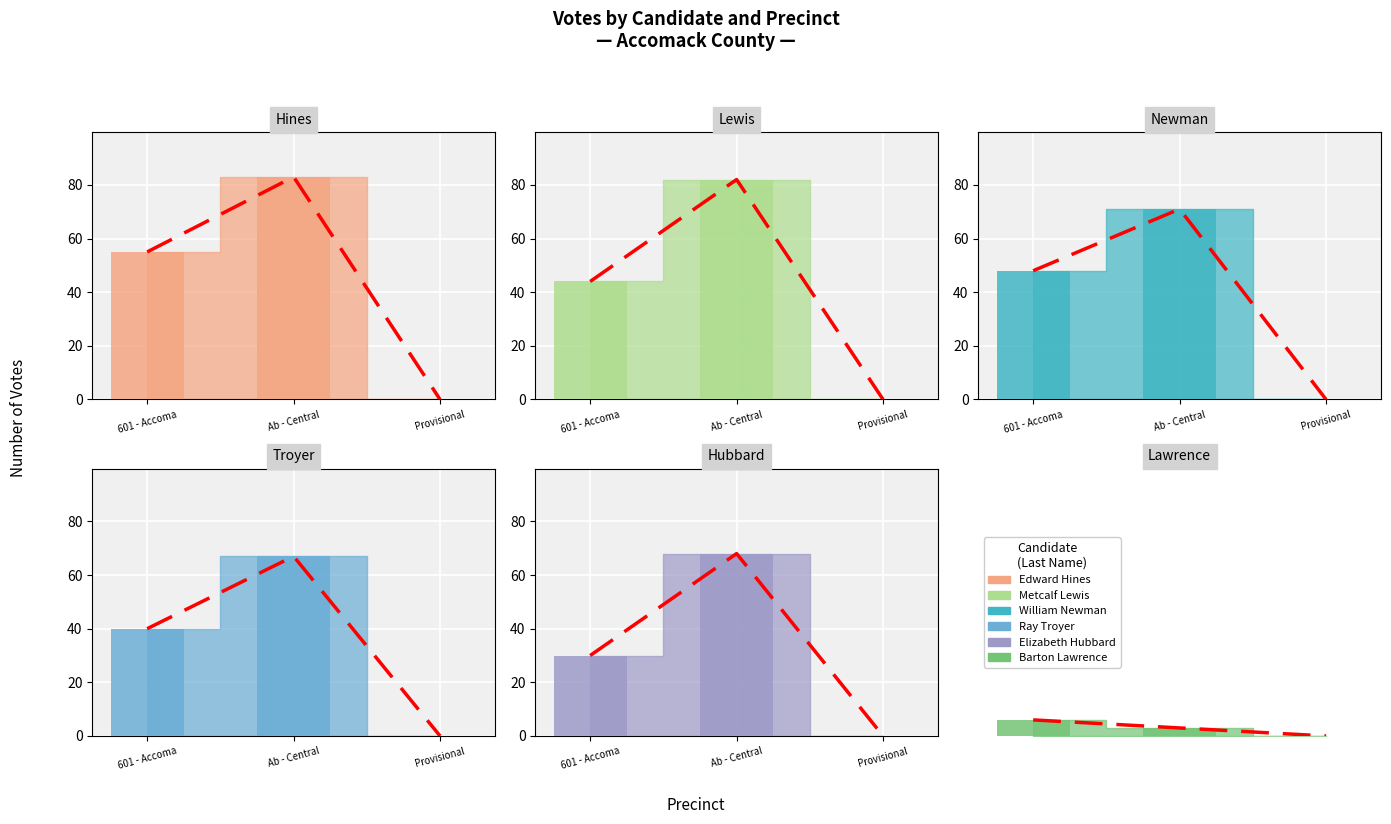

What is the total value across all series at 601 - Accoma?

223